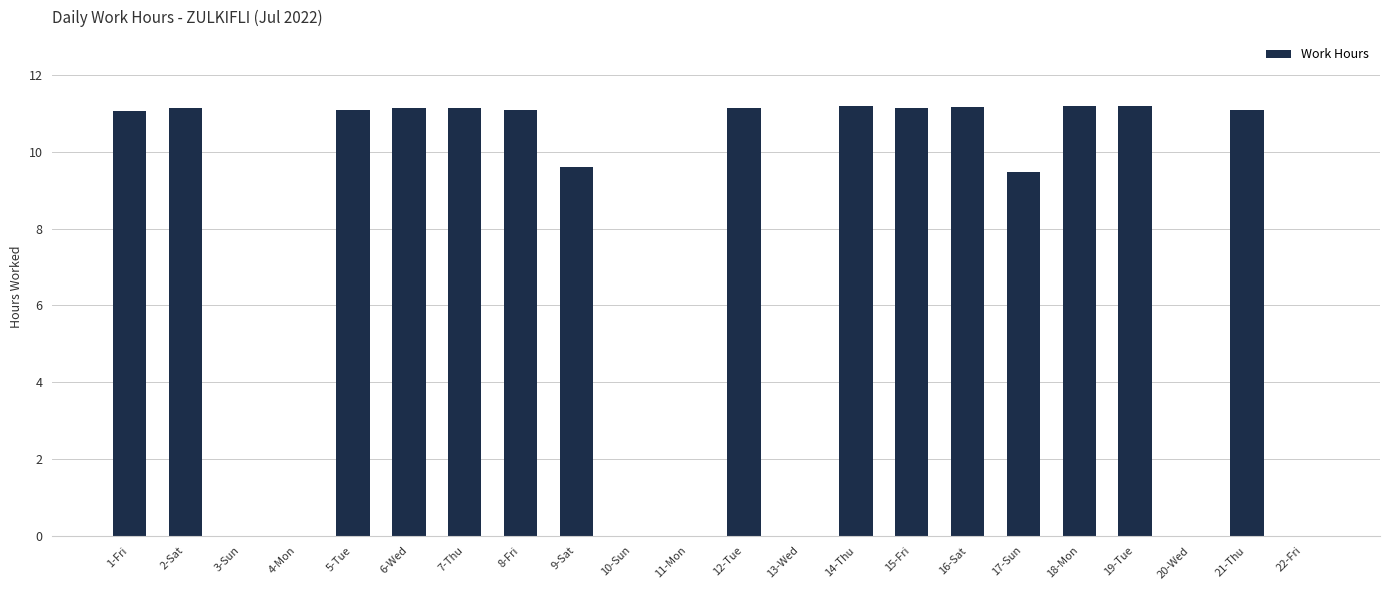

What is the sum of the values at 20-Wed and 8-Fri?

11.1